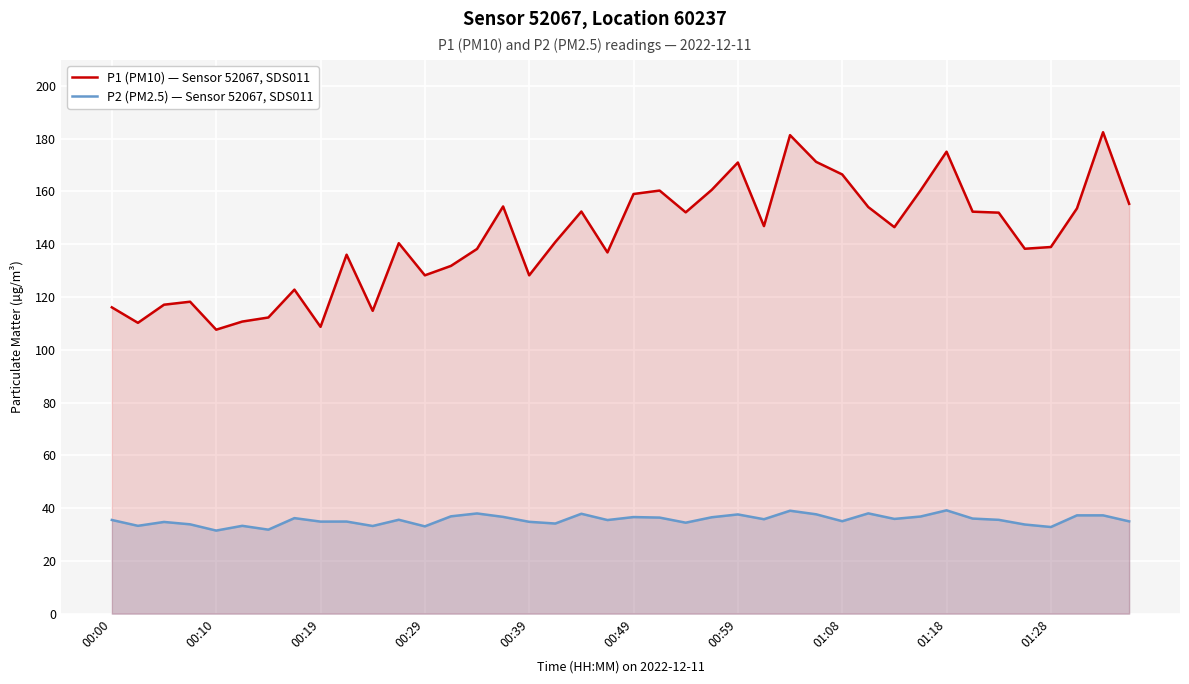

In P2 (PM2.5) — Sensor 52067, SDS011, how many points are lower than both neighbors (excluding endpoints)?

13